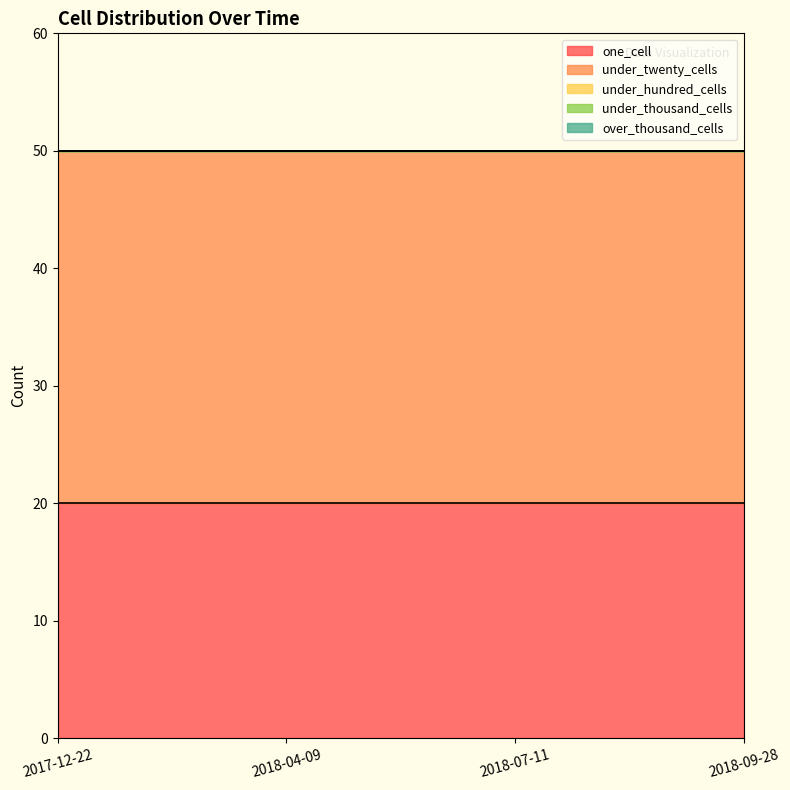

Rank the categories by under_thousand_cells value from highest to lowest.

2017-12-22, 2018-04-09, 2018-07-11, 2018-09-28